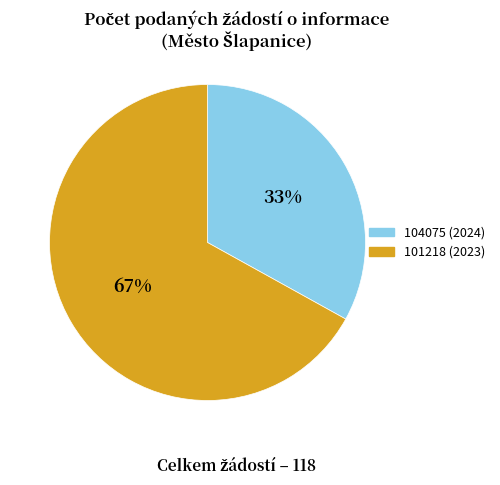

Count the number of slices in the pie.

2